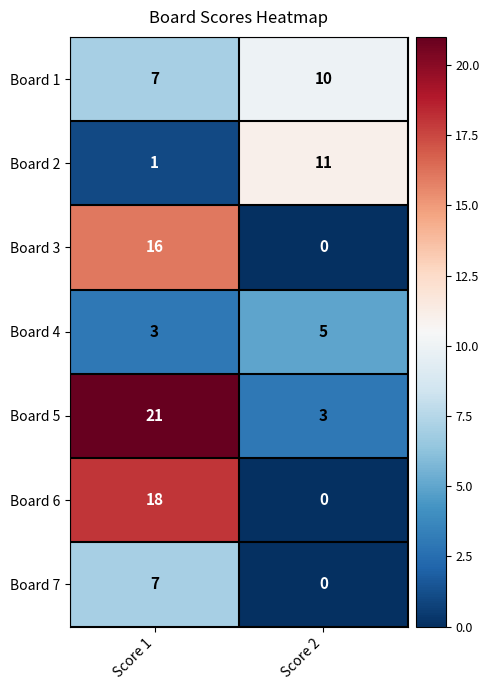

What is the difference between the highest and lowest values at Score 2?

11